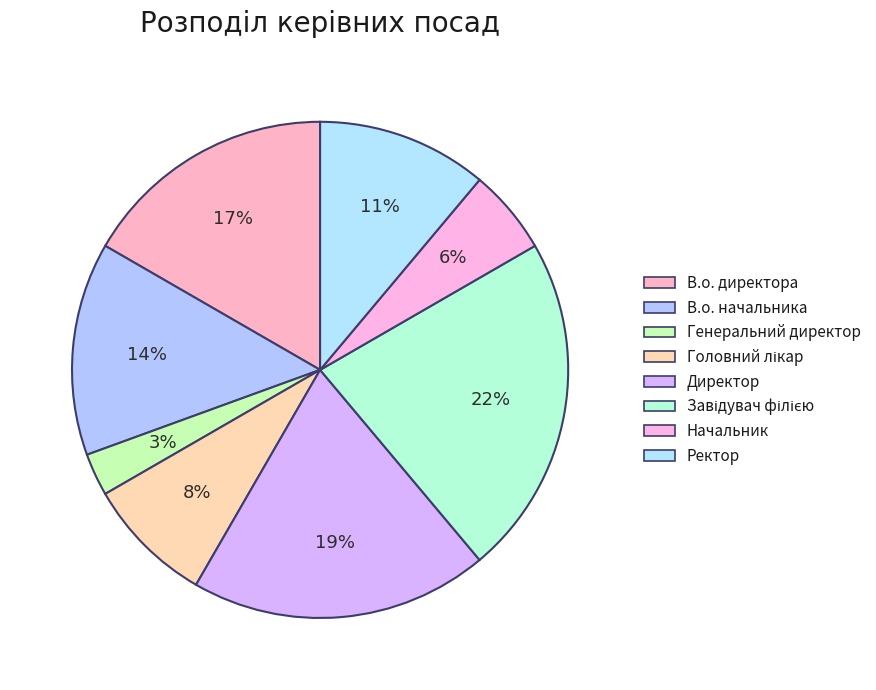

How many slices are in this pie chart?

8